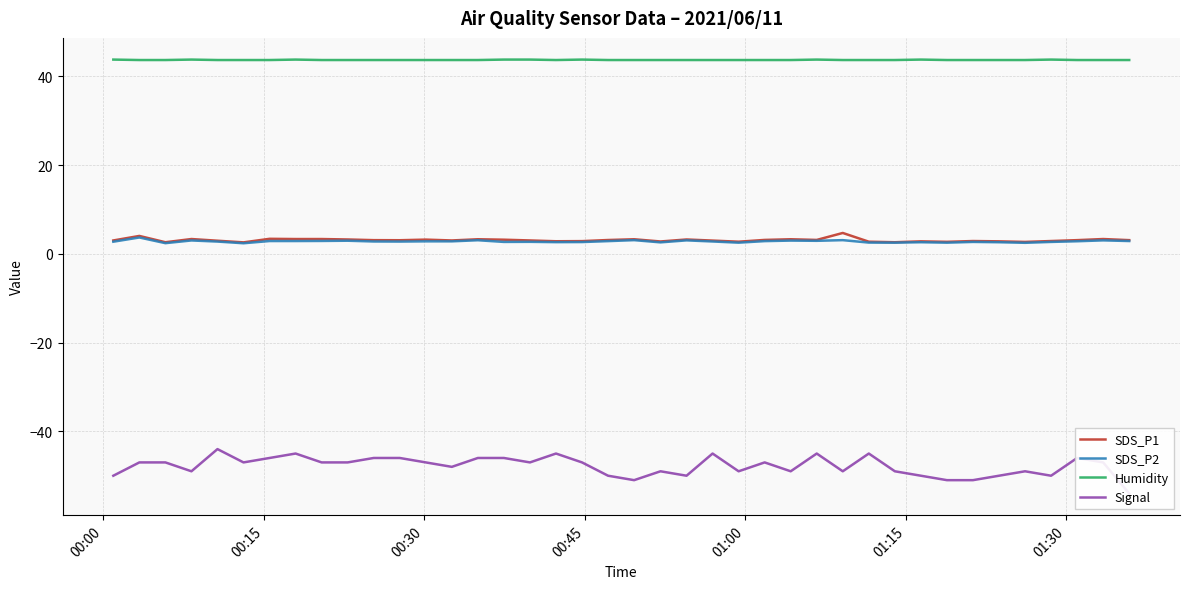

True or false: Humidity and SDS_P1 cross at least once.

False